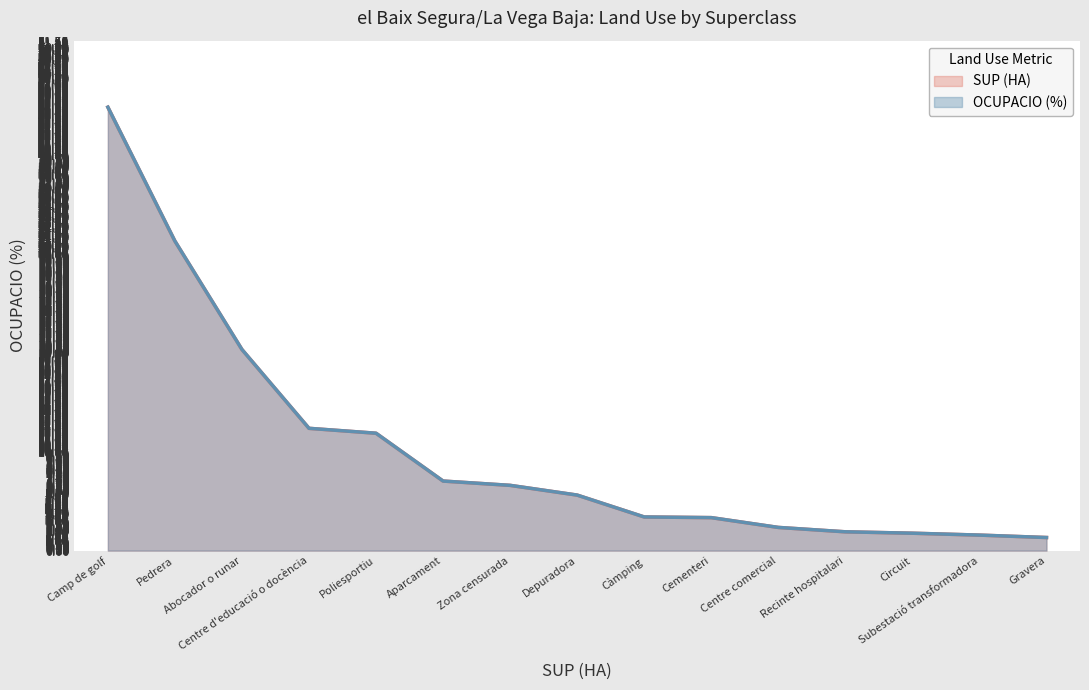

The value of SUP (HA) at Pedrera is 31.3. True or false?

True